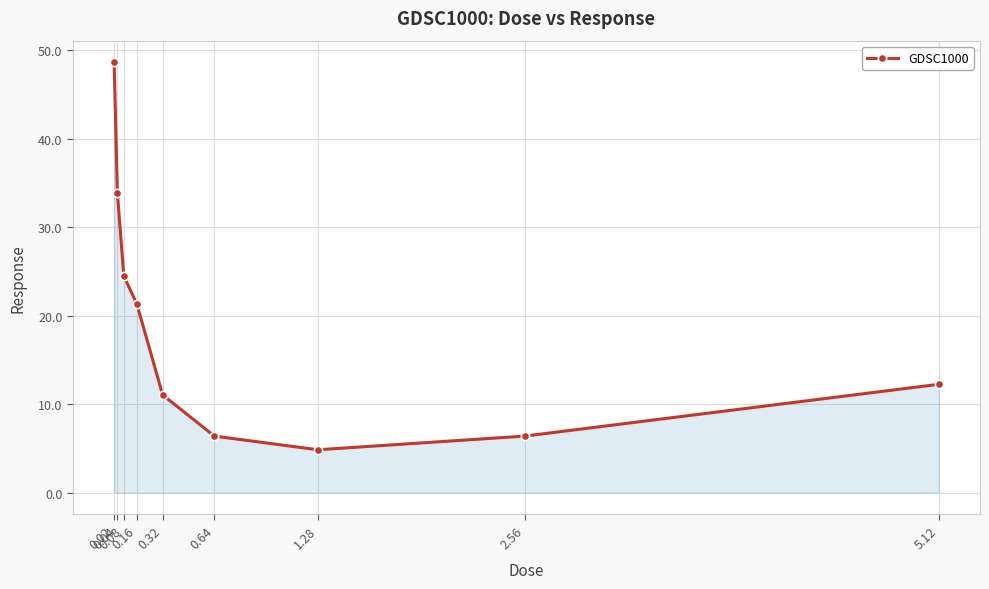

What position from the right is 0.02?

9